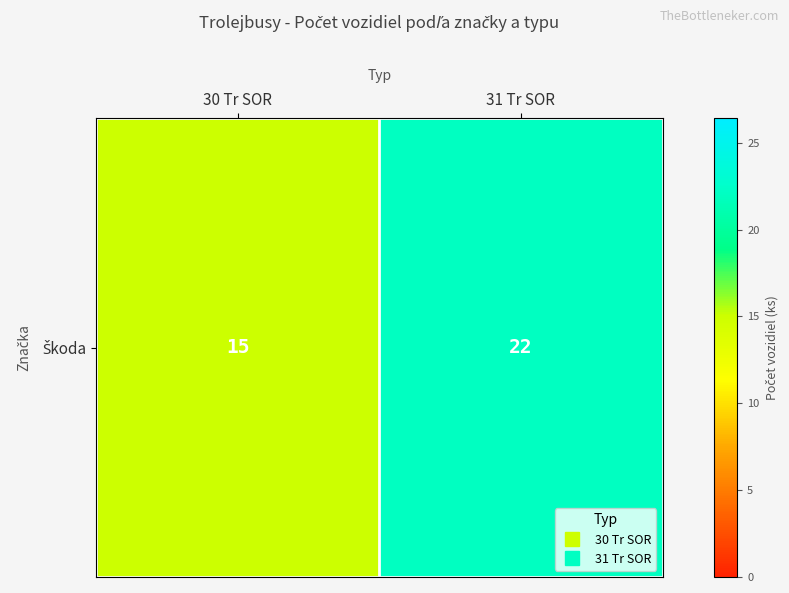

Reading left to right, what are all the values shown in this chart?

15	22